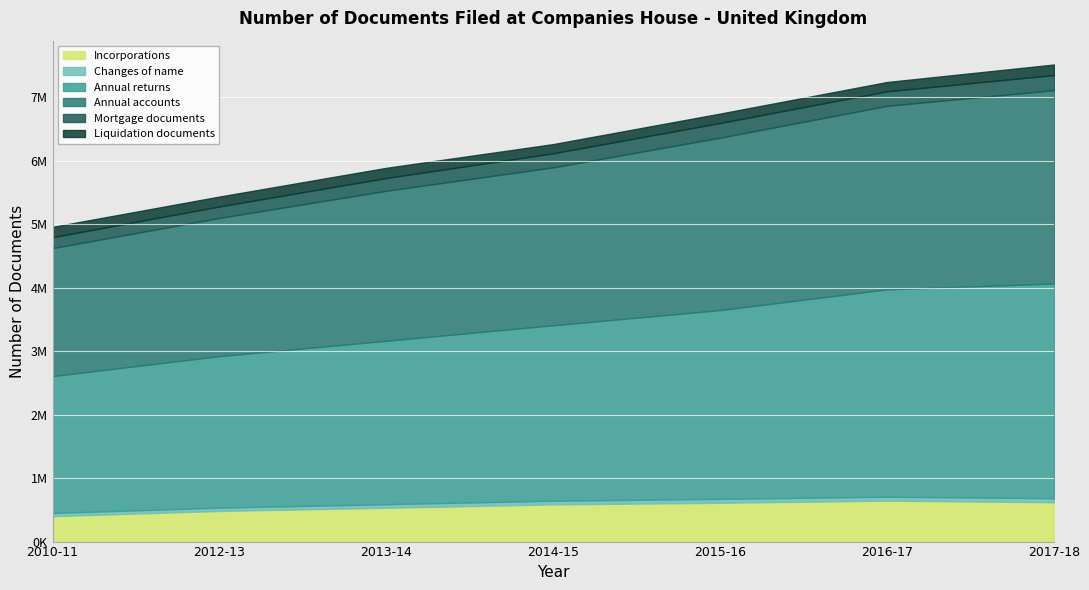

What is the label of the 1st point from the left?

2010-11